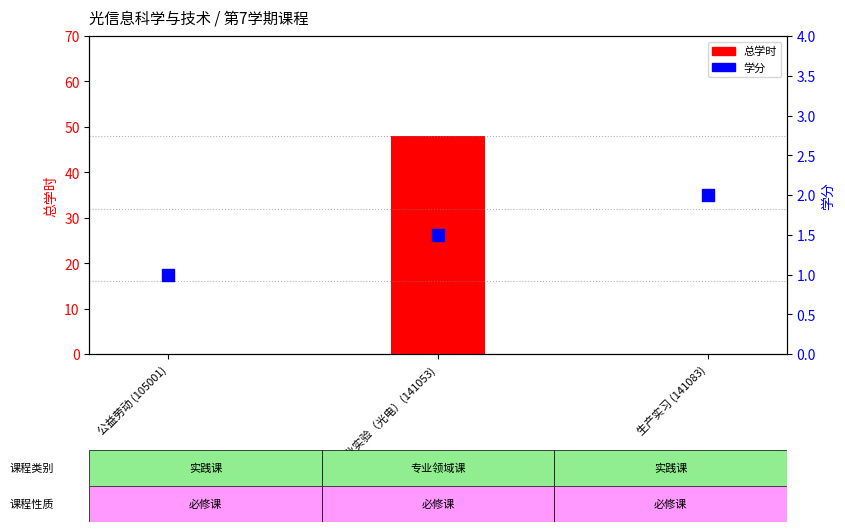

Which series contains the highest Y value?

总学时